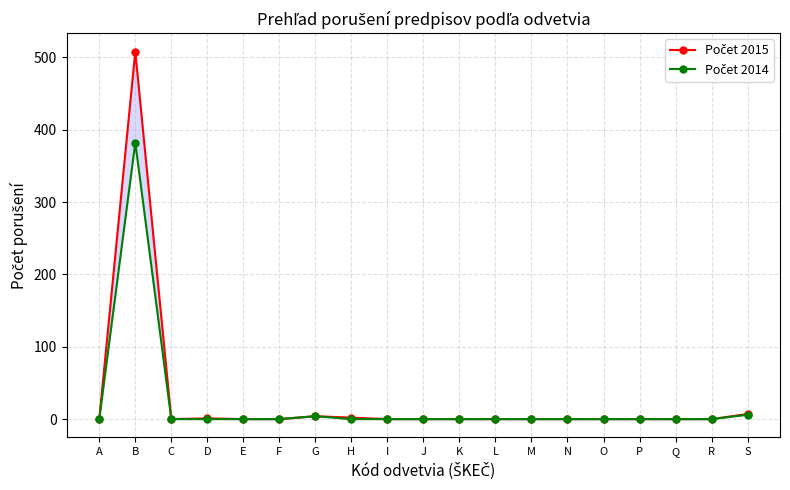

True or false: 2015 and 2014 cross at least once.

False